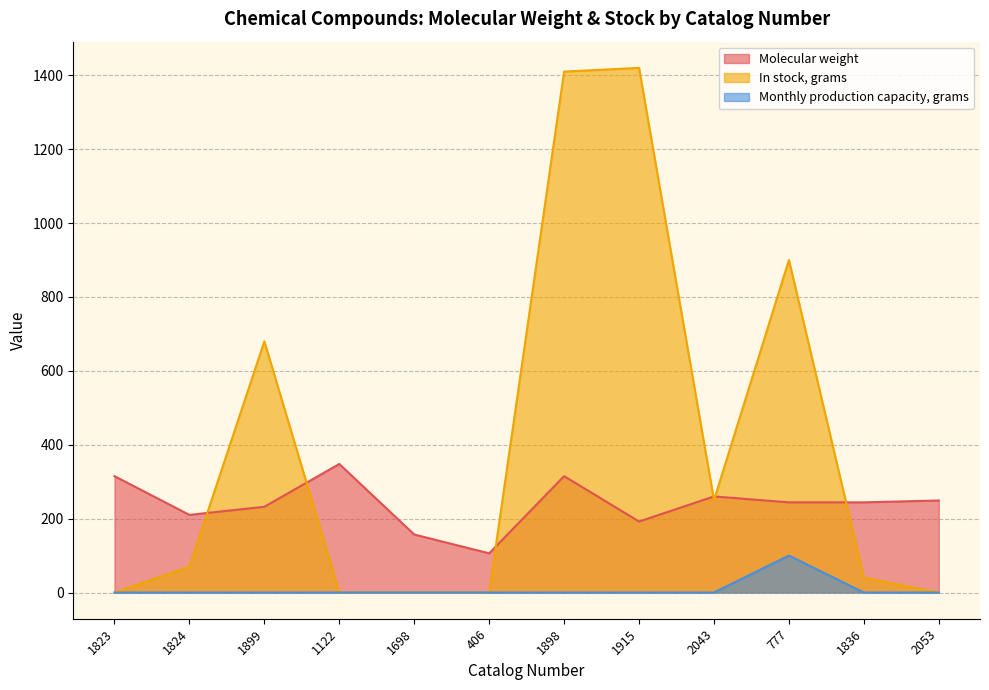

At how many categories does at least one series exceed 479?

4